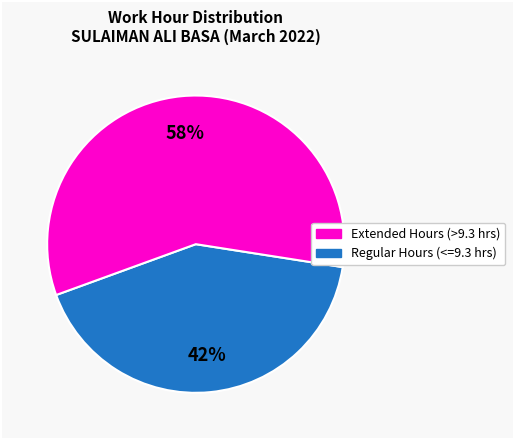

To the nearest percent, what is the difference between the largest and smallest slice percentages?

16%